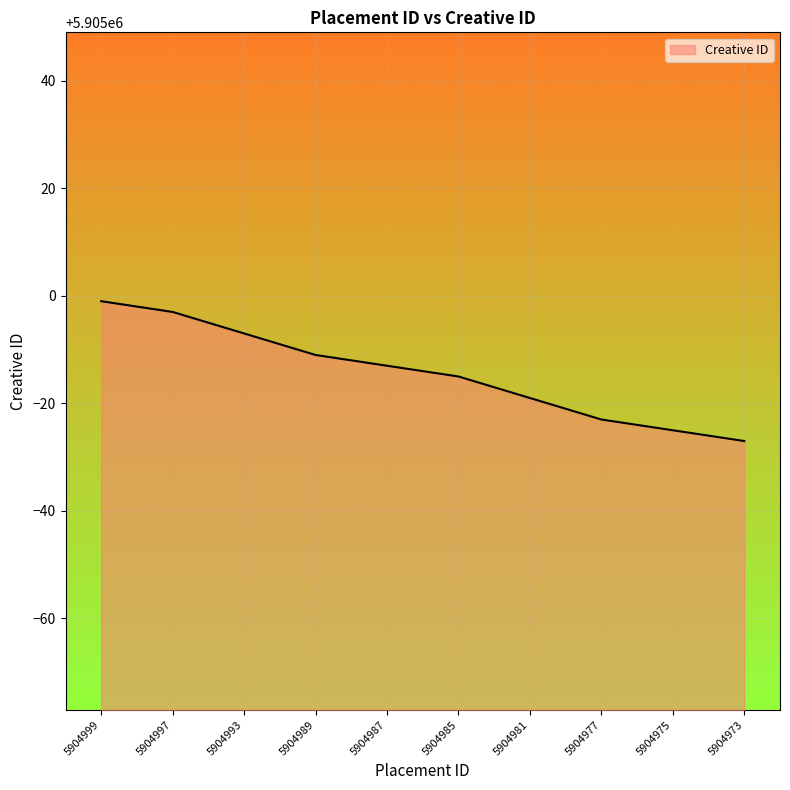

The chart shows a value of 5904993 at 5904993. True or false?

True